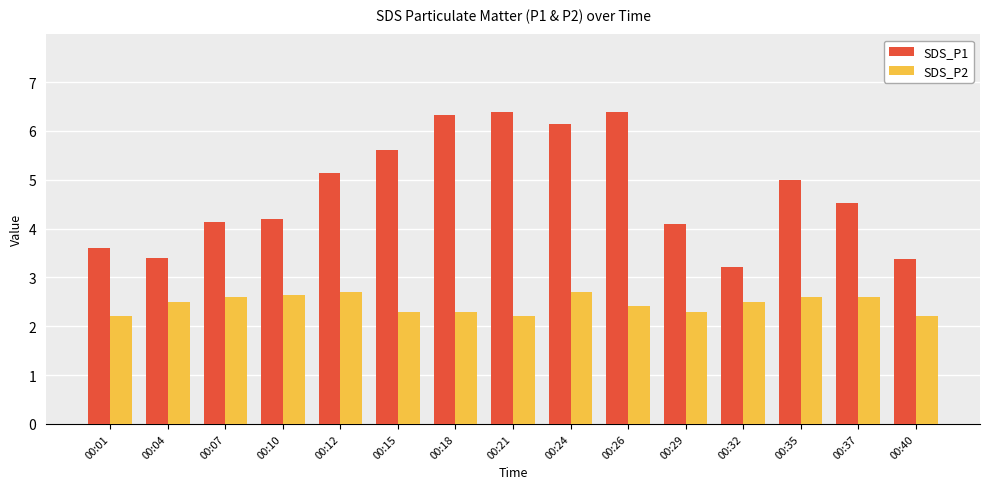

Which series has the largest total across all categories?

SDS_P1